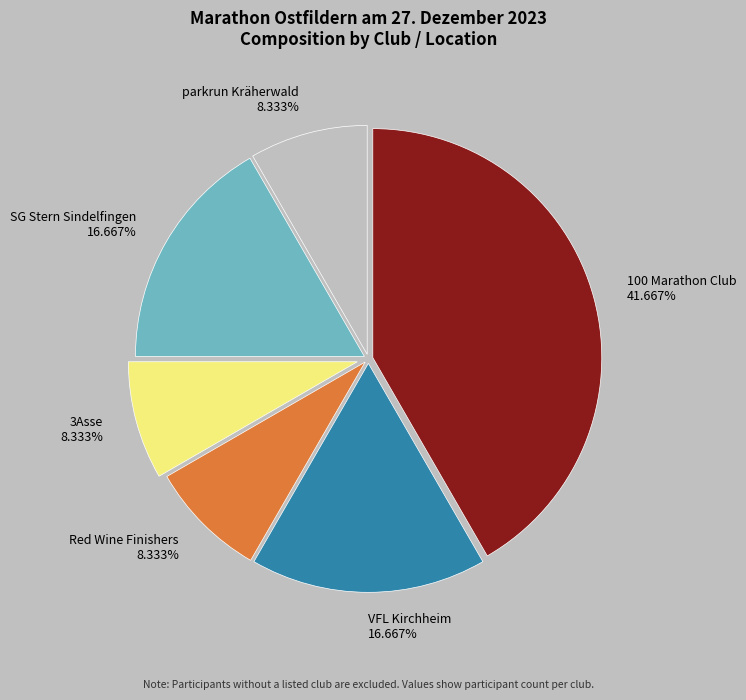

To the nearest percent, what is the difference between the largest and smallest slice percentages?

33%